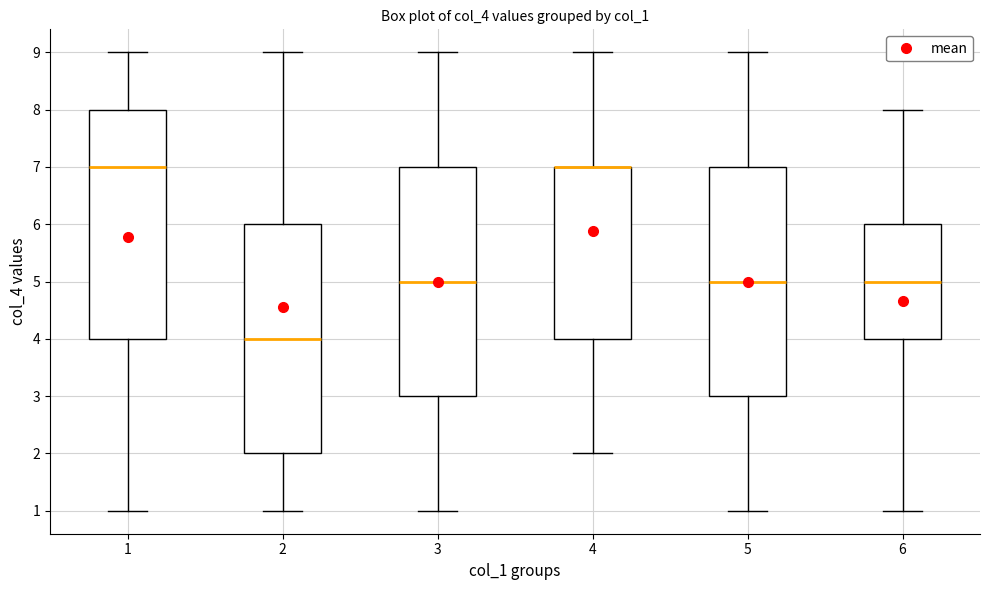

Reading left to right, transcribe this box plot: for each box, give where its median line is, the range the box spans, and where its two whiskers end, as read against the y-axis. The values are not printed on the chart, so give them approximately, as read against the axis.

1: median 7, box 4 to 8, whiskers 1 to 9
2: median 4, box 2 to 6, whiskers 1 to 9
3: median 5, box 3 to 7, whiskers 1 to 9
4: median 7 (drawn on the box's upper edge), box 4 to 7, whiskers 2 to 9
5: median 5, box 3 to 7, whiskers 1 to 9
6: median 5, box 4 to 6, whiskers 1 to 8